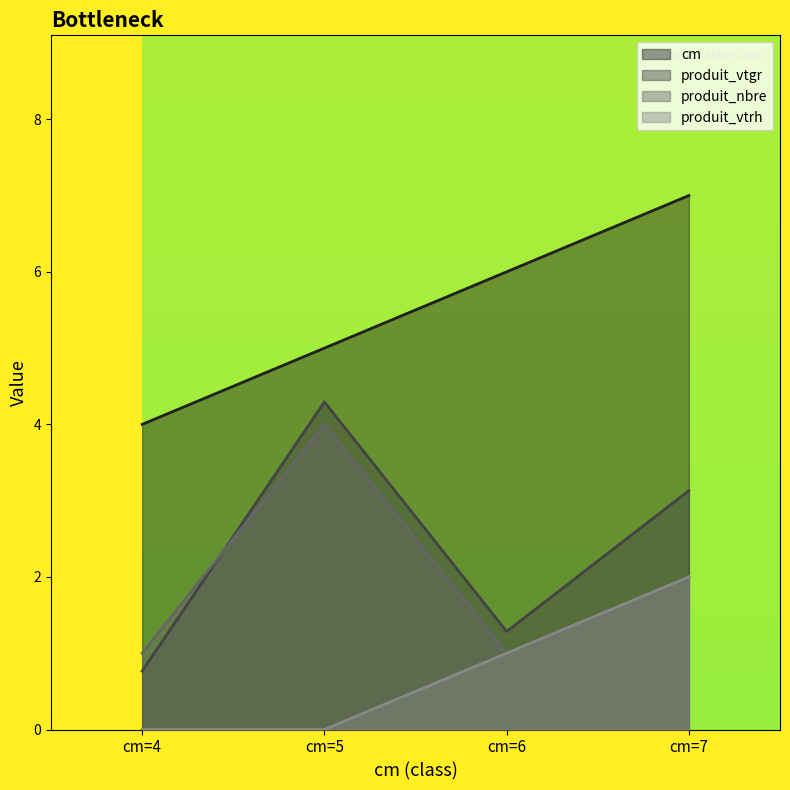

Reading right to left, extract all data points from this chart.

cm: cm=7=7.0	cm=6=6.0	cm=5=5.0	cm=4=4.0
produit_vtgr: cm=7=3.1	cm=6=1.3	cm=5=4.3	cm=4=0.8
produit_nbre: cm=7=2.0	cm=6=1.0	cm=5=4.0	cm=4=1.0
produit_vtrh: cm=7=2.0	cm=6=1.0	cm=5=0.0	cm=4=0.0